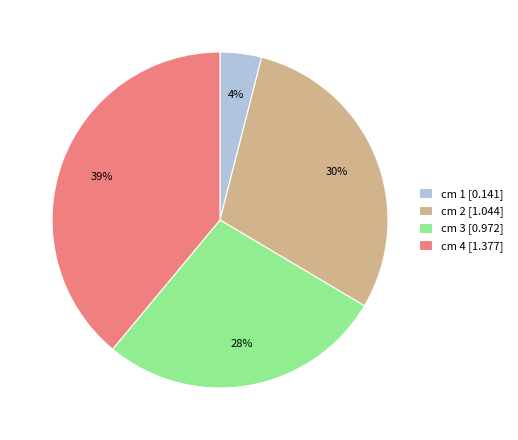

Which category has the smallest portion of the pie?

cm 1